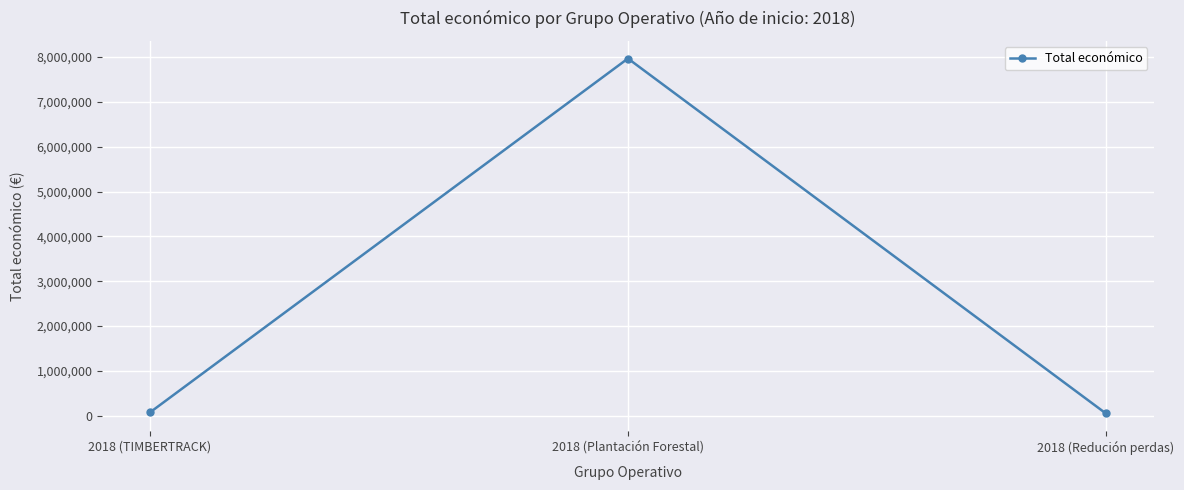

At which category does the chart reach its peak across all series?

2018 (Plantación Forestal)